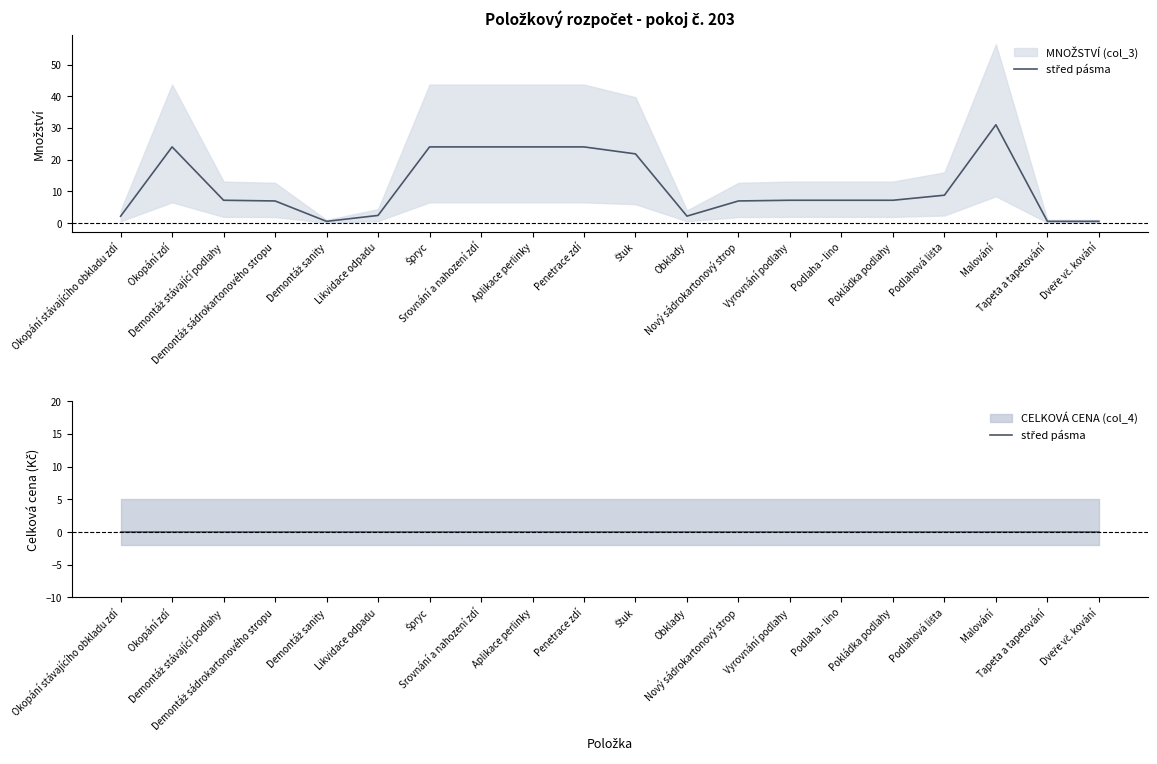

What is the change in value from Okopání stávajícího obkladu zdí to Malování?

+28.8